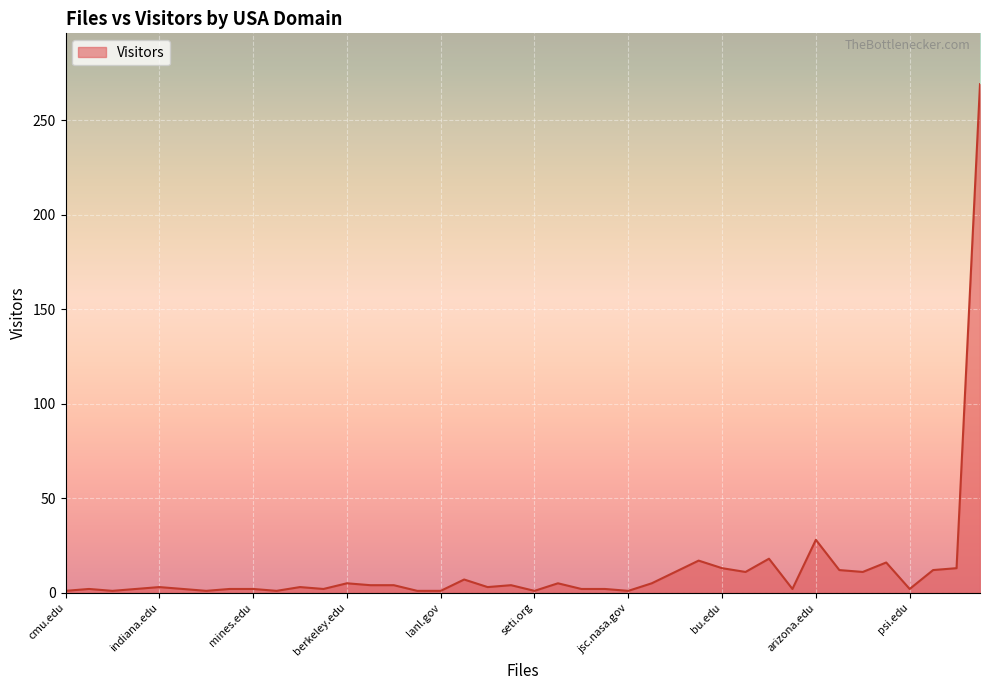

What is the difference between the maximum and minimum values?

268